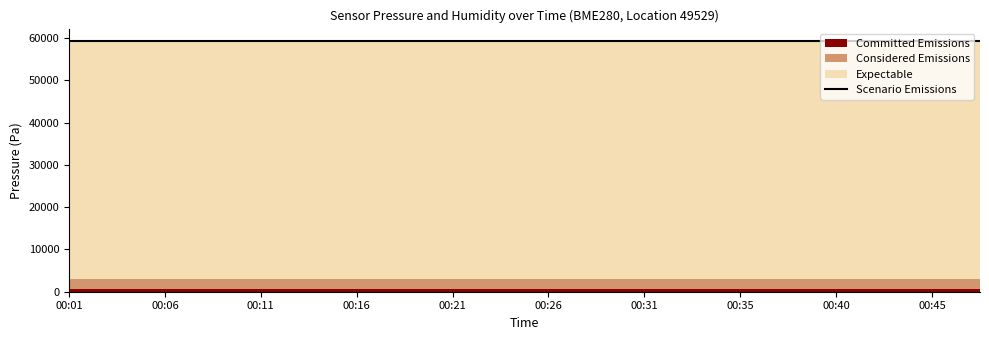

List the labels in order of Considered Emissions value, largest first.

00:01, 00:04, 00:06, 00:09, 00:11, 00:14, 00:16, 00:18, 00:21, 00:23, 00:26, 00:28, 00:31, 00:33, 00:35, 00:38, 00:40, 00:43, 00:45, 00:48